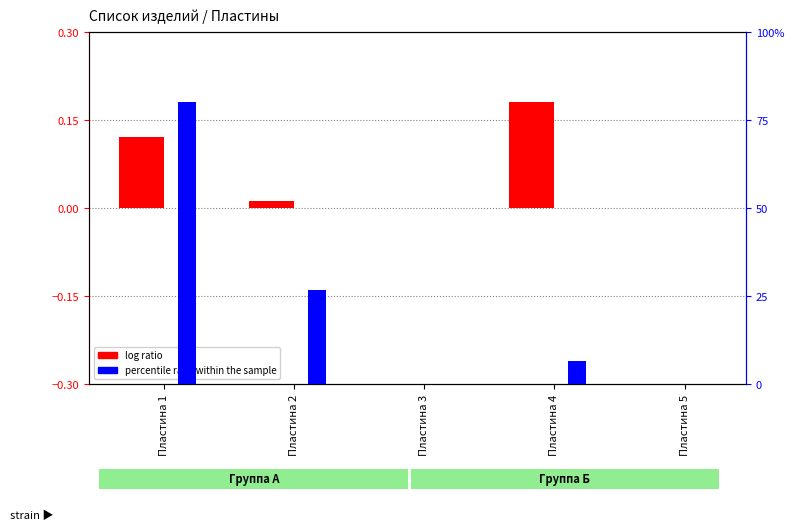

Which has a higher value, Пластина 3 or Пластина 2?

Пластина 2